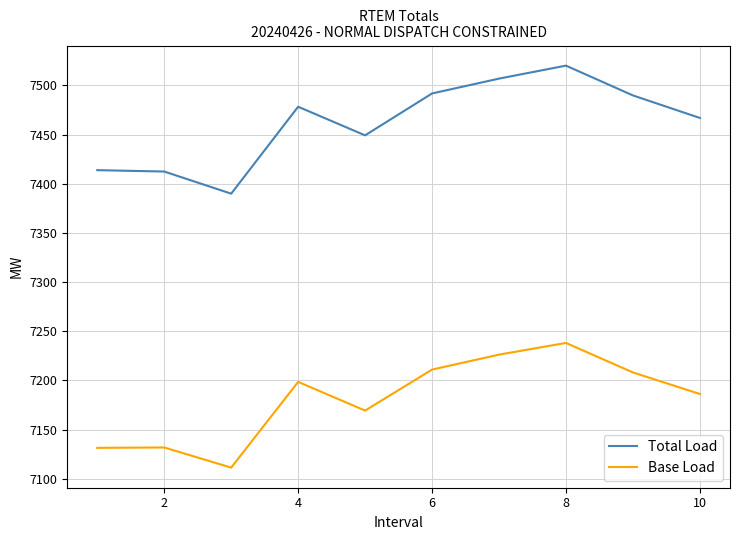

How many categories are shown in the chart?

10